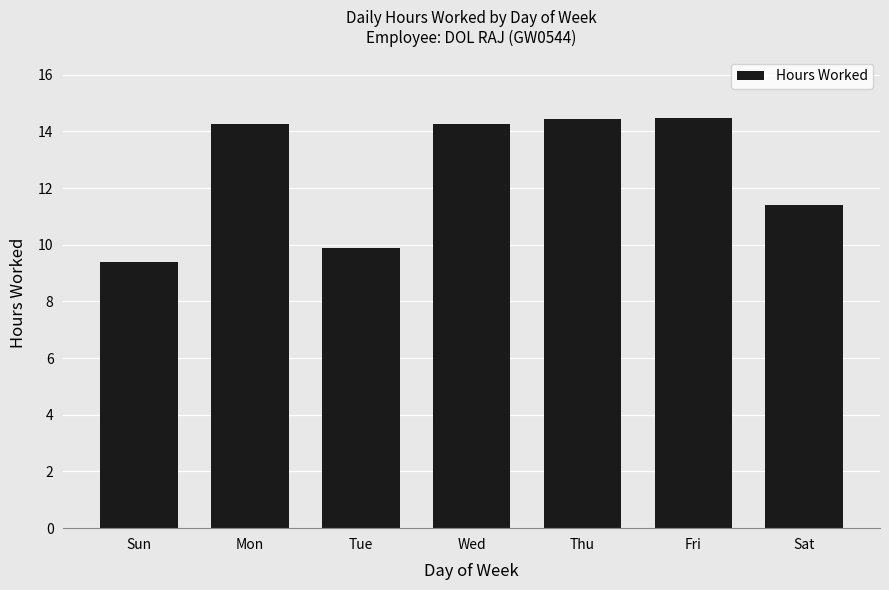

Approximately how many times larger is the value at Thu compared to Mon?

1.0